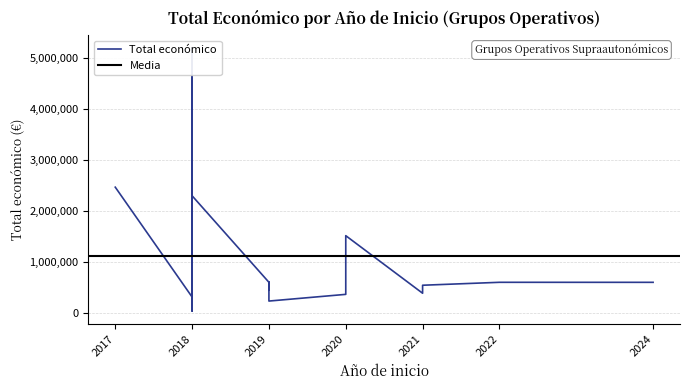

True or false: the data shows 165922 at 2019.

False